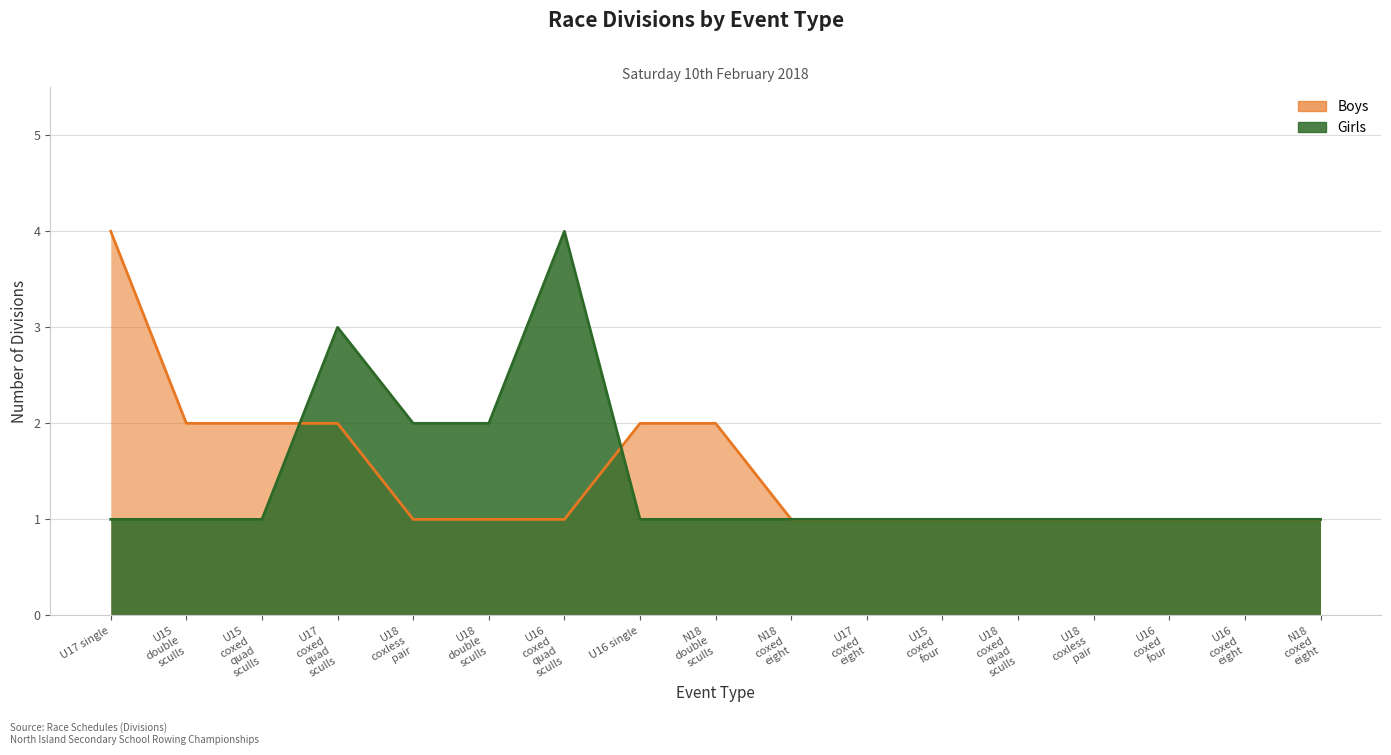

Reading right to left, what are all the values shown in this chart?

Boys: N18 coxed eight=1	U16 coxed eight=1	U16 coxed four=1	U18 coxless pair=1	U18 coxed quad sculls=1	U15 coxed four=1	U17 coxed eight=1	N18 coxed eight=1	N18 double sculls=2	U16 single=2	U16 coxed quad sculls=1	U18 double sculls=1	U18 coxless pair=1	U17 coxed quad sculls=2	U15 coxed quad sculls=2	U15 double sculls=2	U17 single=4
Girls: N18 coxed eight=1	U16 coxed eight=1	U16 coxed four=1	U18 coxless pair=1	U18 coxed quad sculls=1	U15 coxed four=1	U17 coxed eight=1	N18 coxed eight=1	N18 double sculls=1	U16 single=1	U16 coxed quad sculls=4	U18 double sculls=2	U18 coxless pair=2	U17 coxed quad sculls=3	U15 coxed quad sculls=1	U15 double sculls=1	U17 single=1